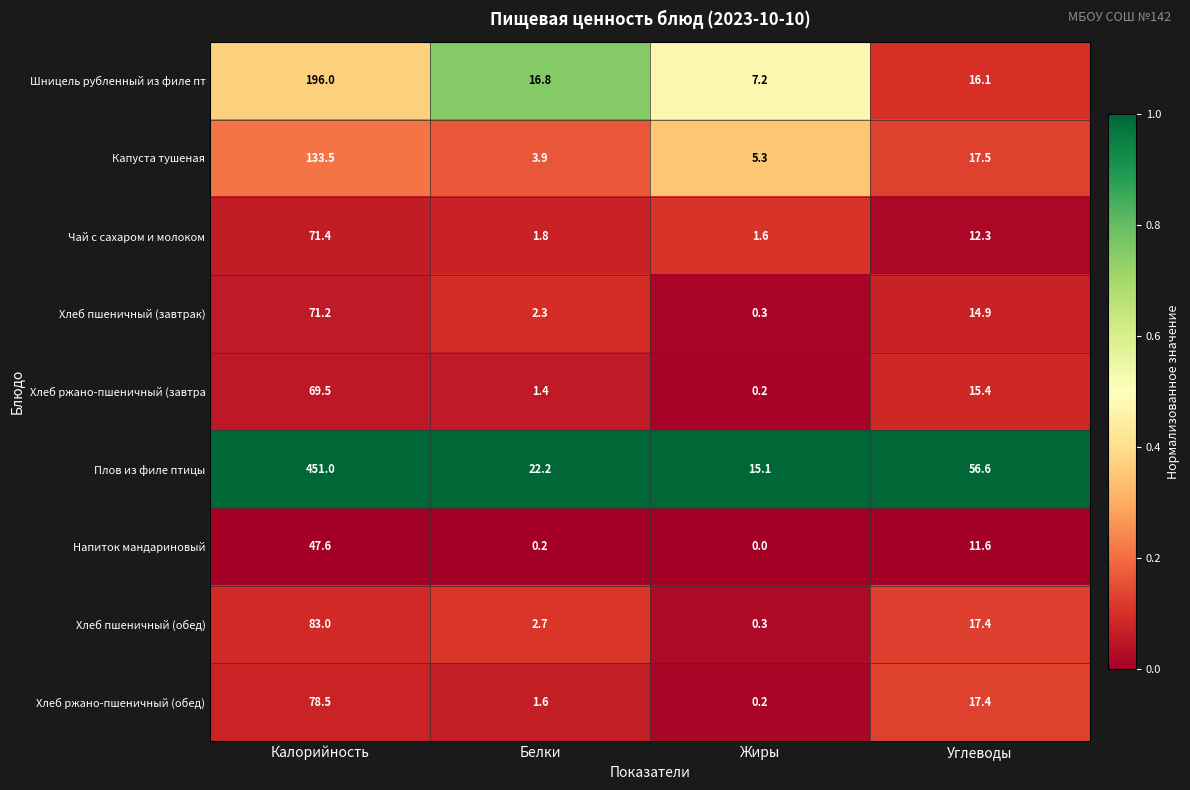

The value of Хлеб ржано-пшеничный (завтра at Углеводы is 15.4. True or false?

True